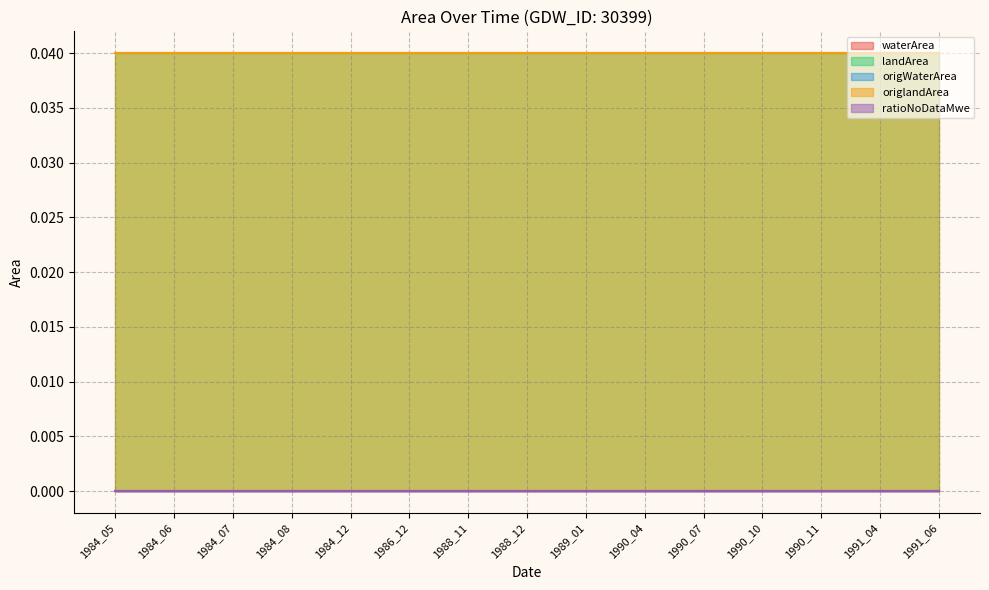

Rank the series by their maximum value, from highest to lowest.

landArea, origlandArea, waterArea, origWaterArea, ratioNoDataMwe